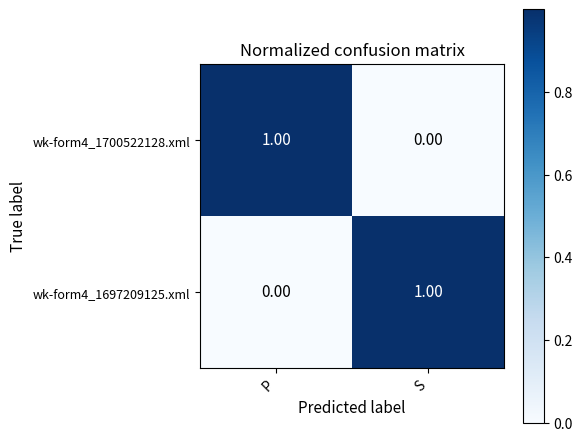

Which category has the lowest value in the wk-form4_1700522128.xml series?

S